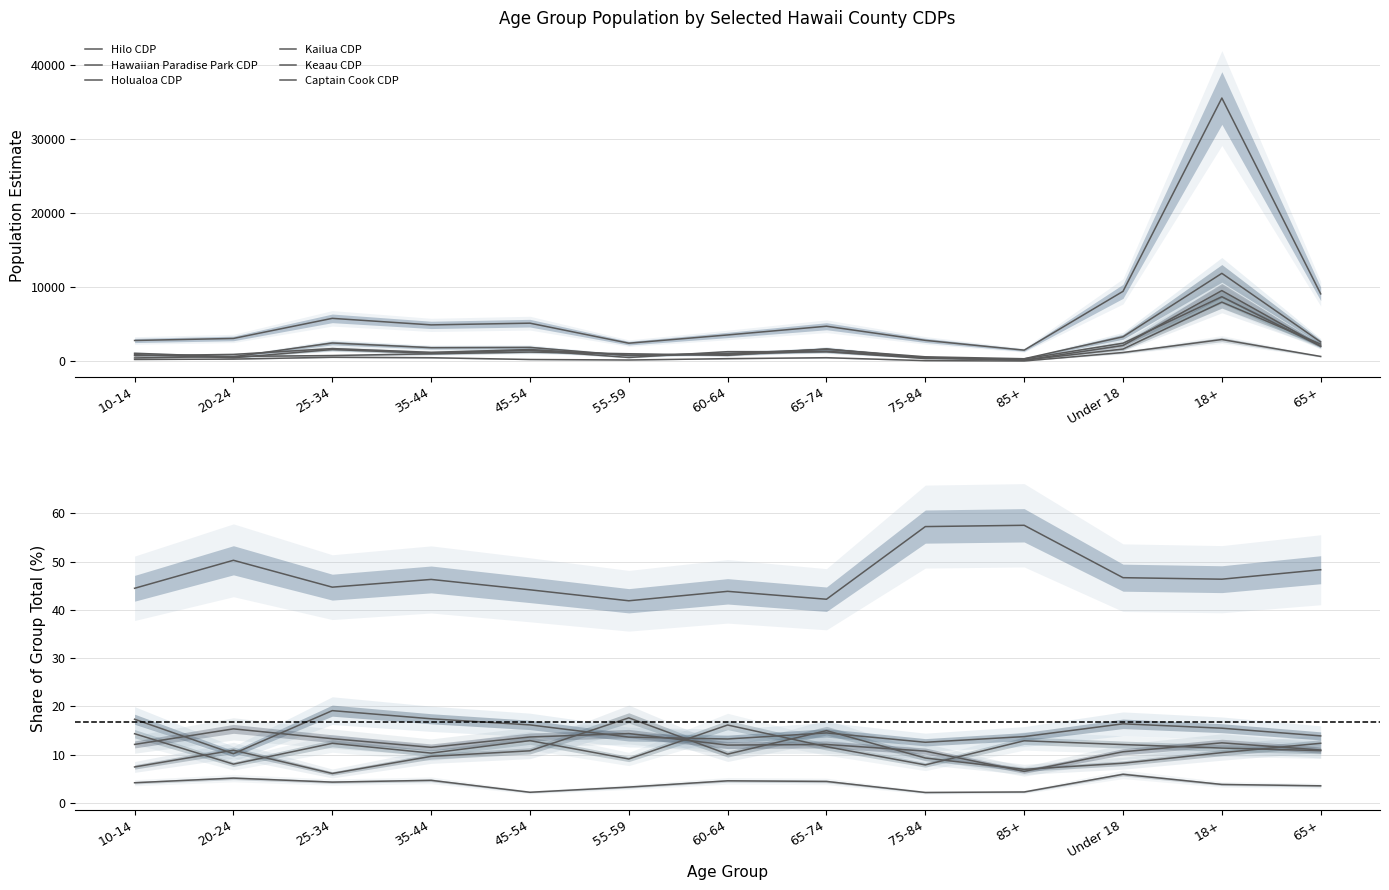

Is the value of Holualoa CDP at 65+ greater than the value of Hilo CDP at 75-84?

No